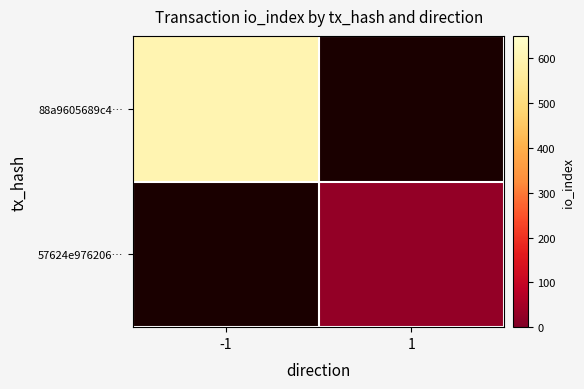

The value of 57624e976206… at 1 is 27.0. True or false?

True